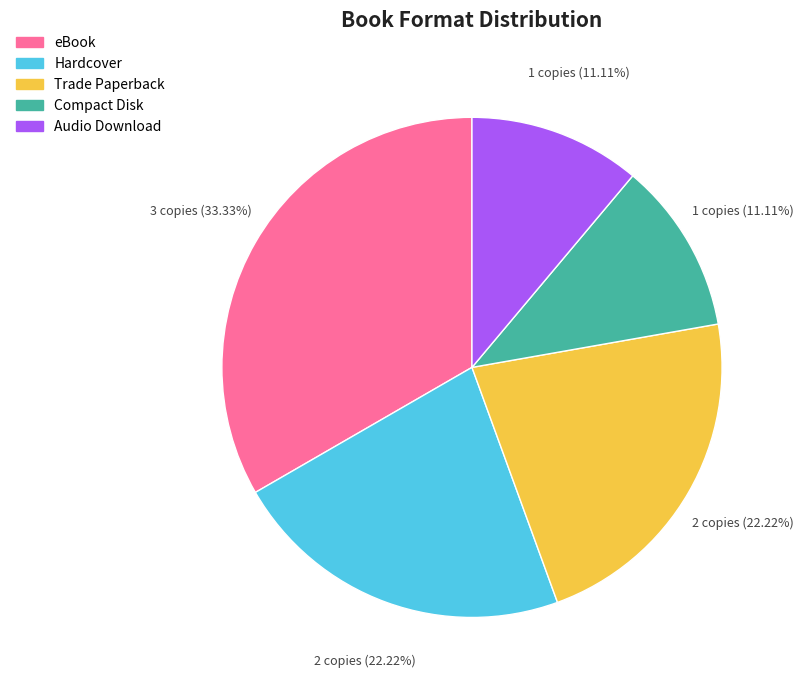

How many segments does this pie chart have?

5